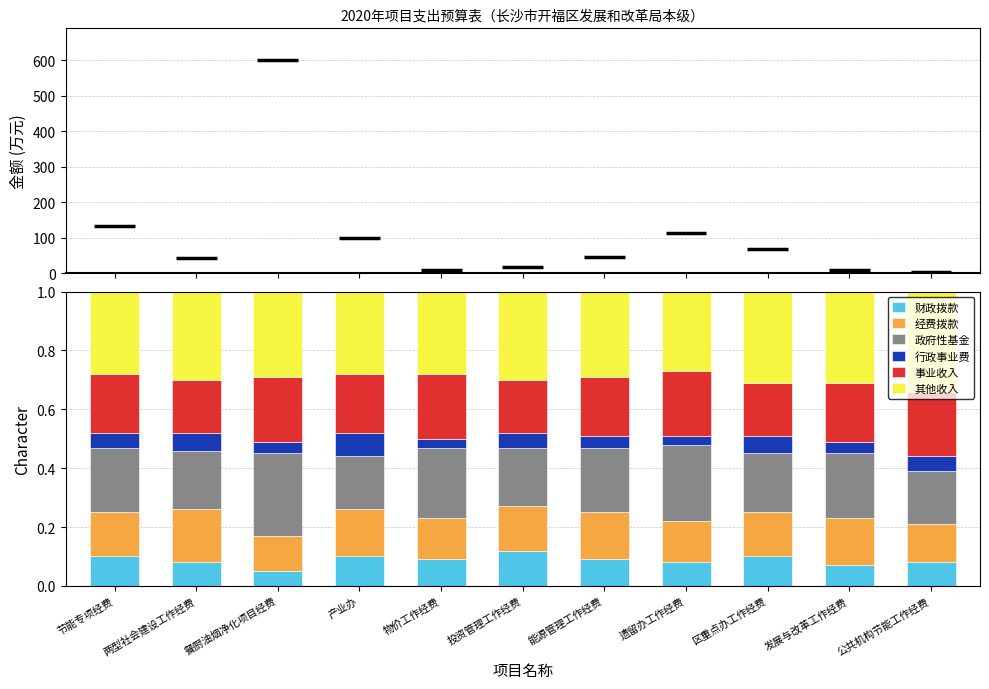

At which label does 财政拨款 reach its minimum?

餐厨油烟净化项目经费